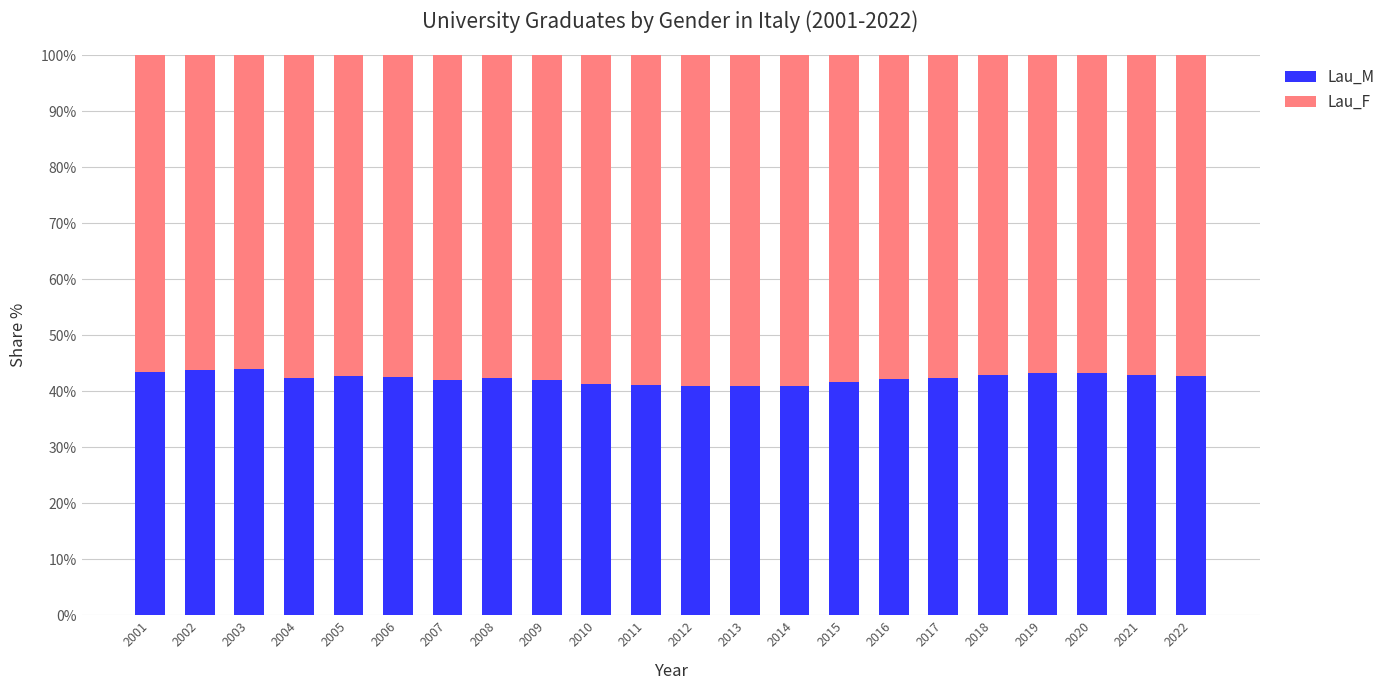

The Lau_M series shows 42.9 at 2021. True or false?

True